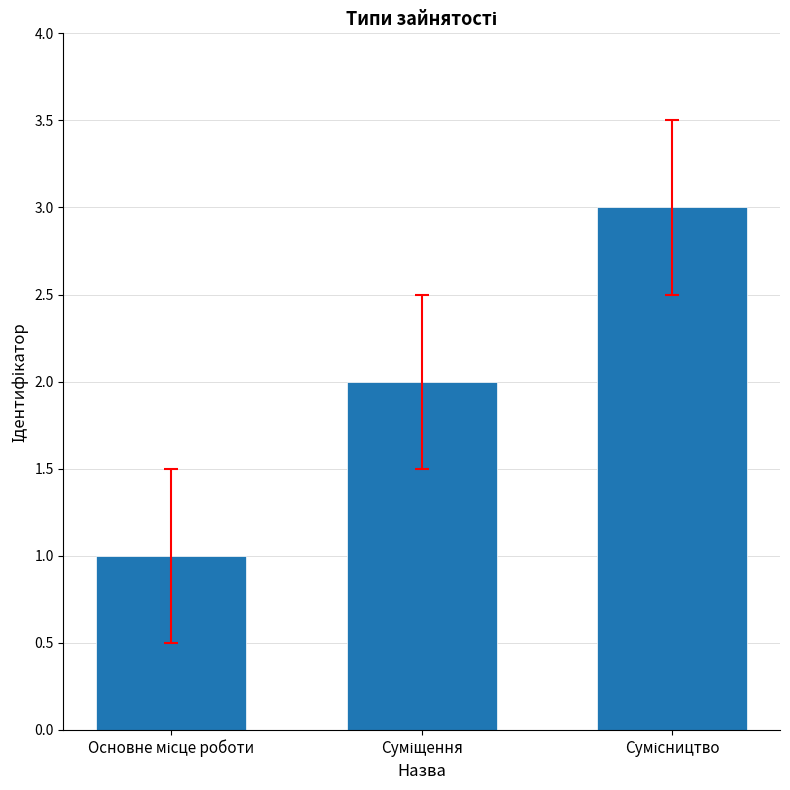

What is the smallest value displayed?

1